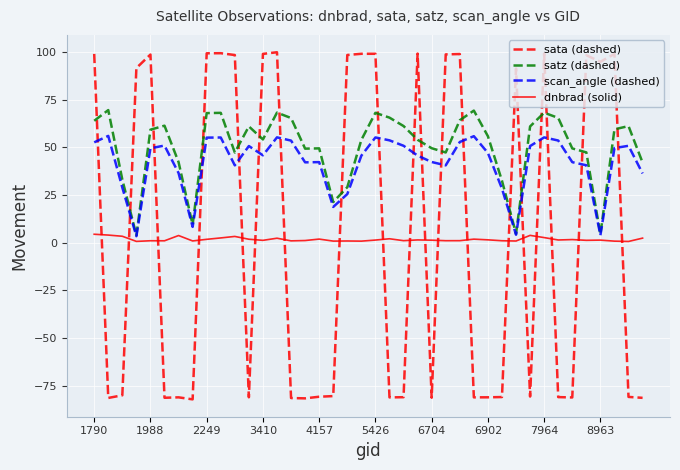

List the series in order of their peak value, lowest first.

dnbrad (solid), scan_angle (dashed), satz (dashed), sata (dashed)